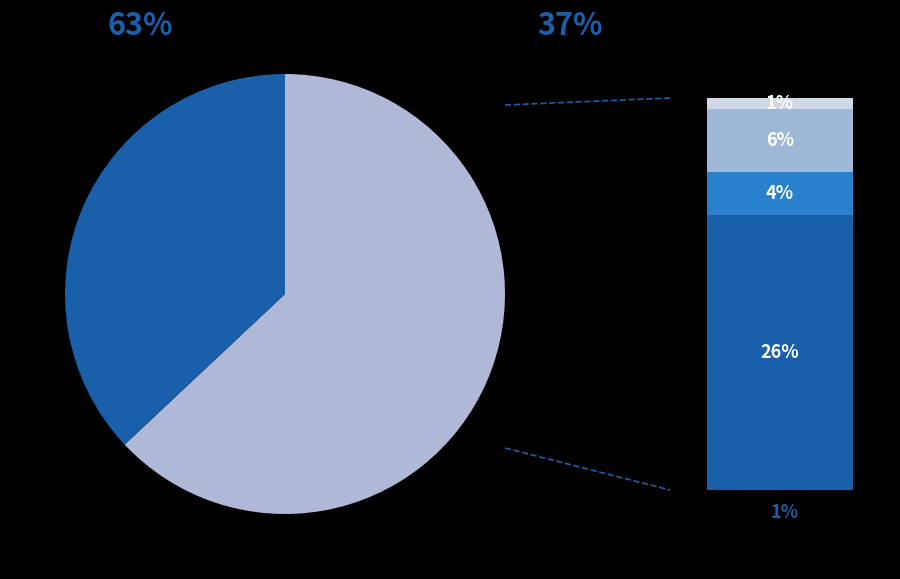

Is there any slice that represents more than half of the pie?

Yes